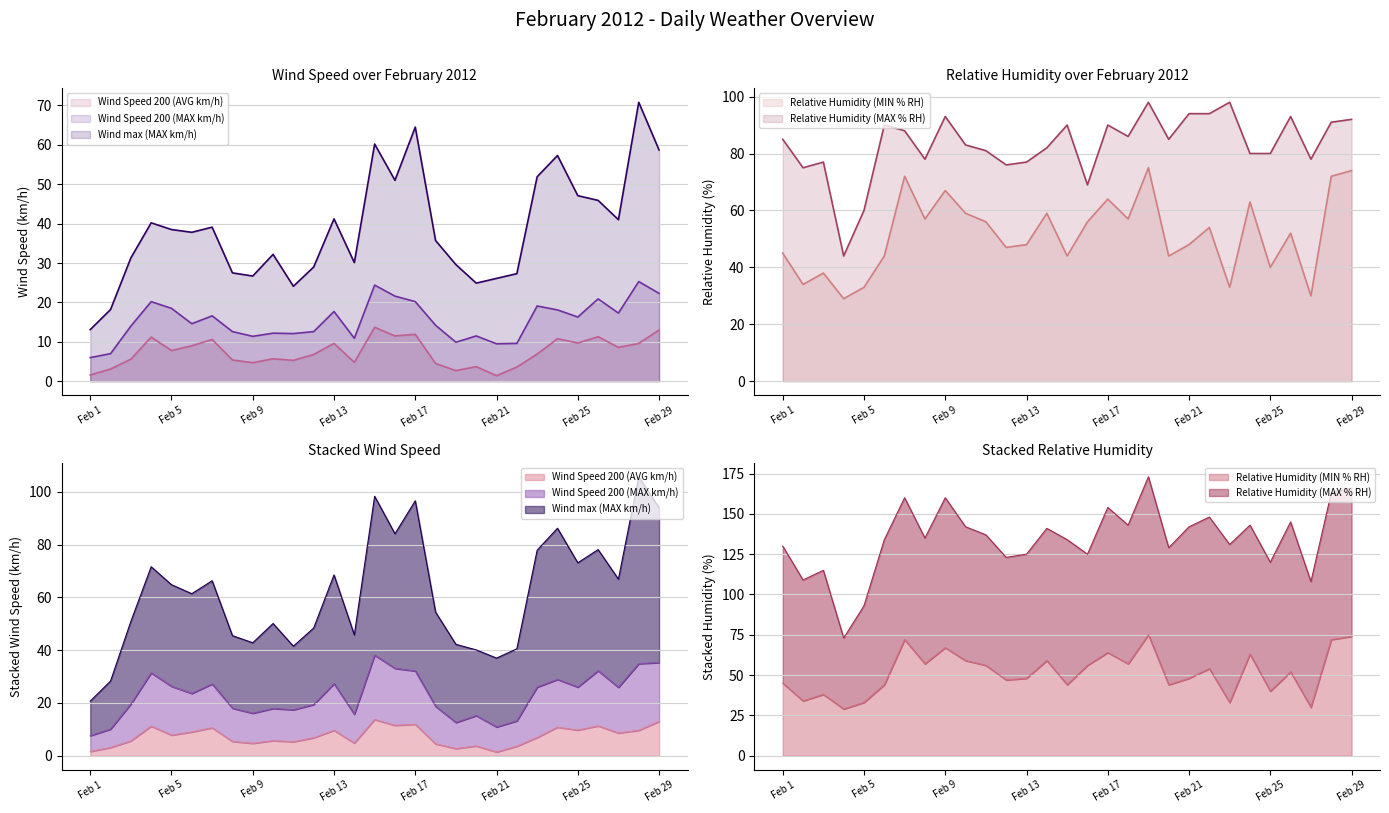

What are all the series names shown in the legend?

Wind Speed 200 (AVG km/h), Wind Speed 200 (MAX km/h), Wind max (MAX km/h), Relative Humidity (MIN % RH), Relative Humidity (MAX % RH)